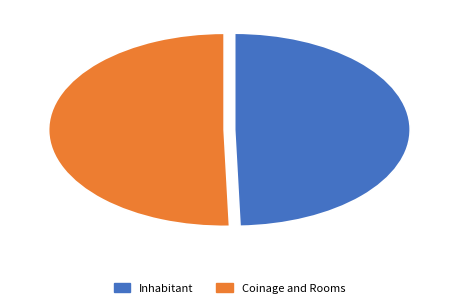

Is it true that Coinage and Rooms is 50% of the pie?

True